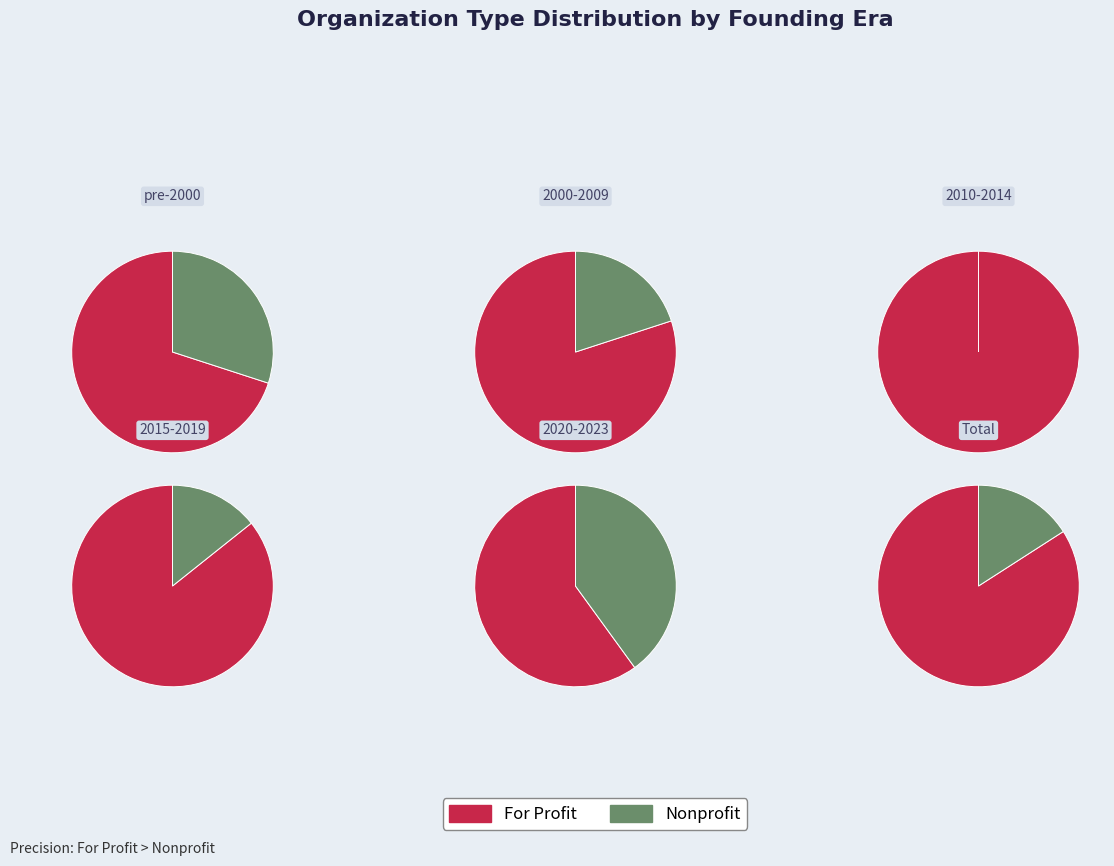

To the nearest percent, what is the difference between the largest and smallest slice percentages?

12%